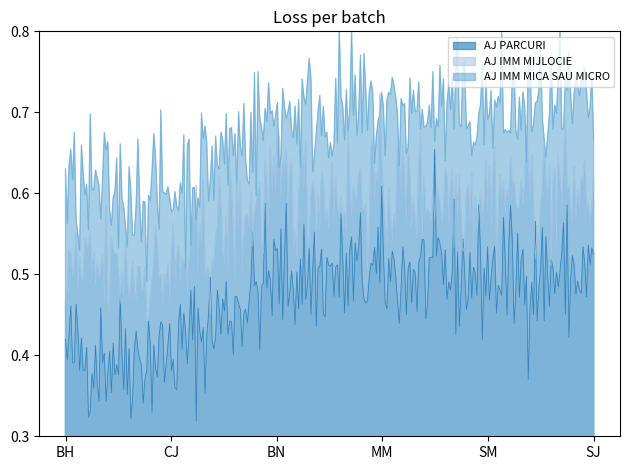

Which series changed the most between MM and SJ?

AJ PARCURI